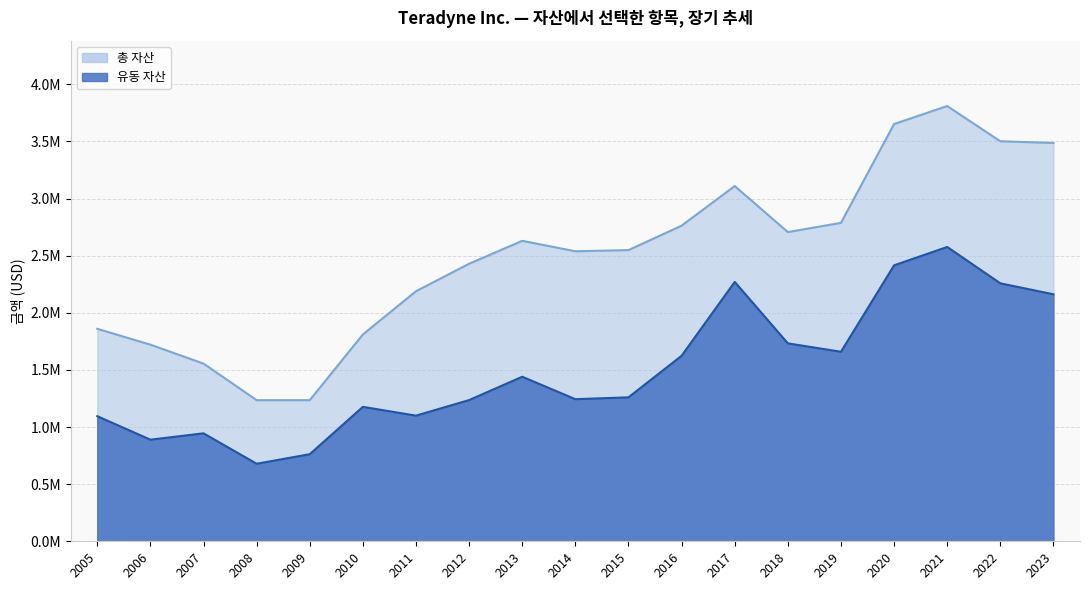

Between 2019 and 2016, which is larger?

2019